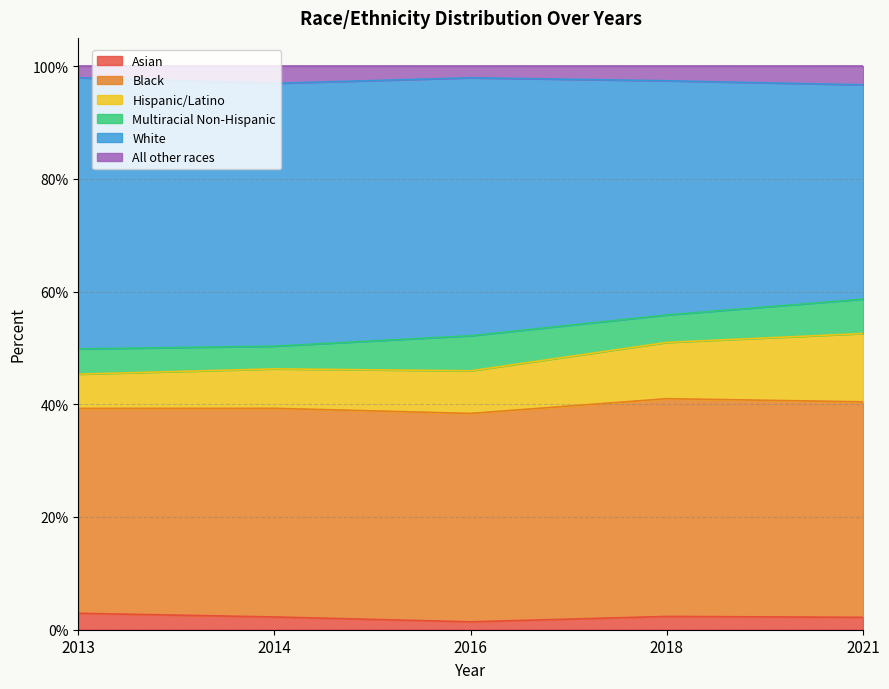

True or false: Hispanic/Latino has more than 1 points higher than both neighbors.

False